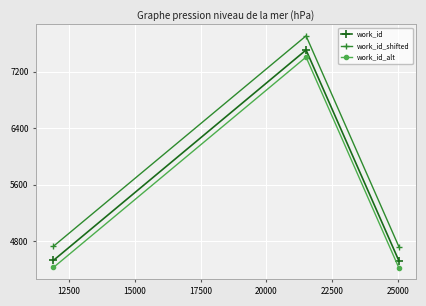

How many categories are shown in the chart?

3